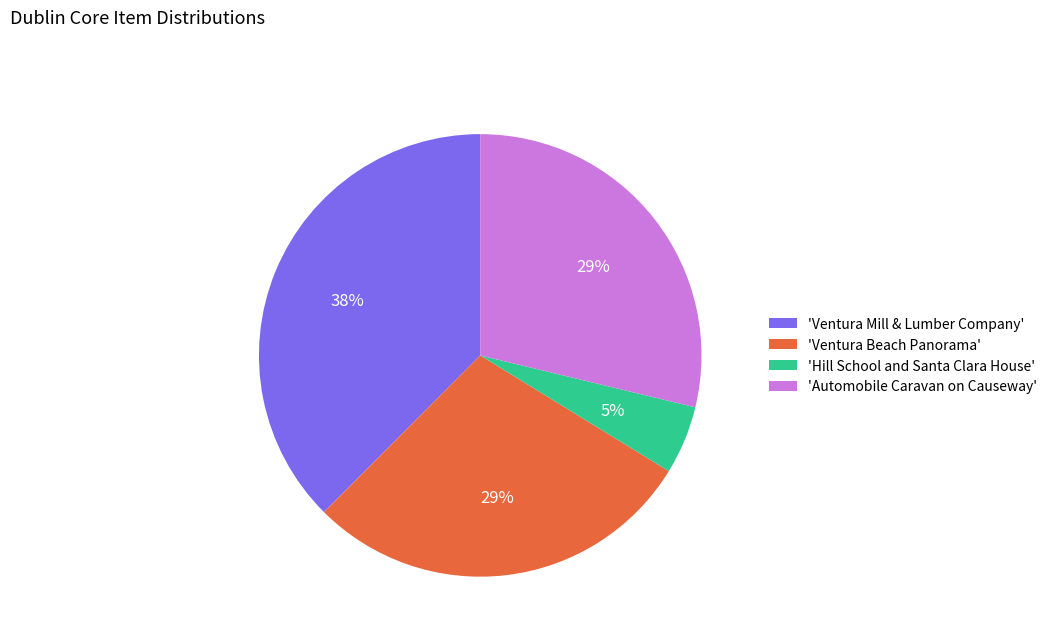

What is the smallest slice in the pie chart?

'Hill School and Santa Clara House'